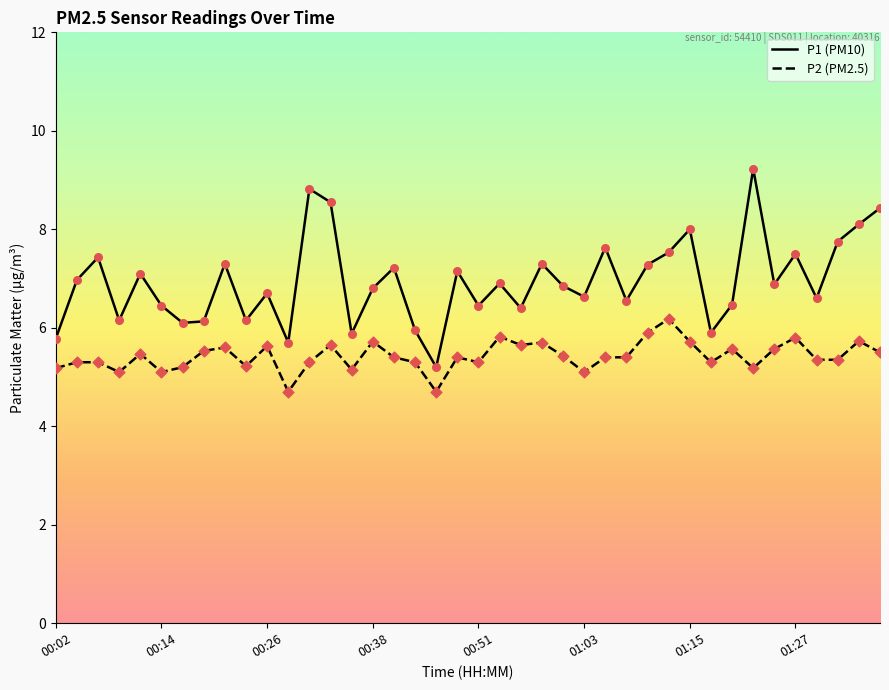

What is the greatest value displayed?

9.2